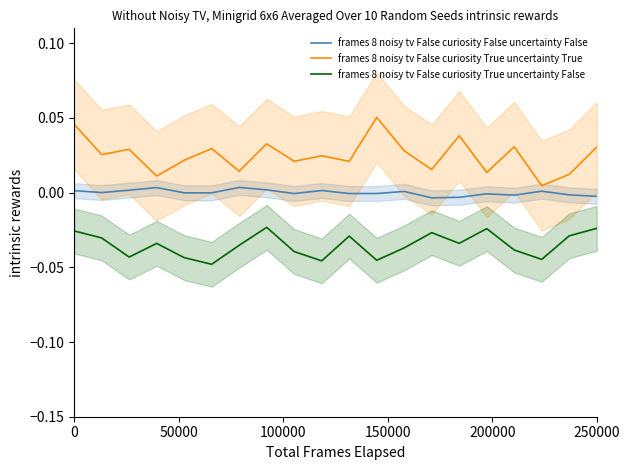

True or false: frames 8 noisy tv False curiosity True uncertainty True and frames 8 noisy tv False curiosity True uncertainty False cross at least once.

False